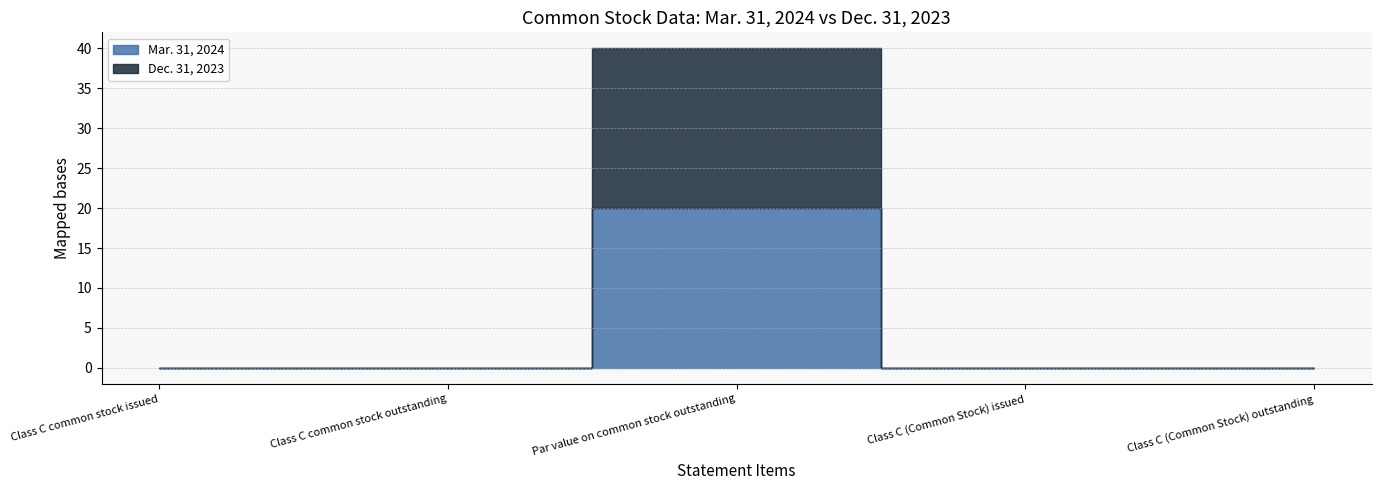

At which label does Mar. 31, 2024 reach its minimum?

Class C common stock issued